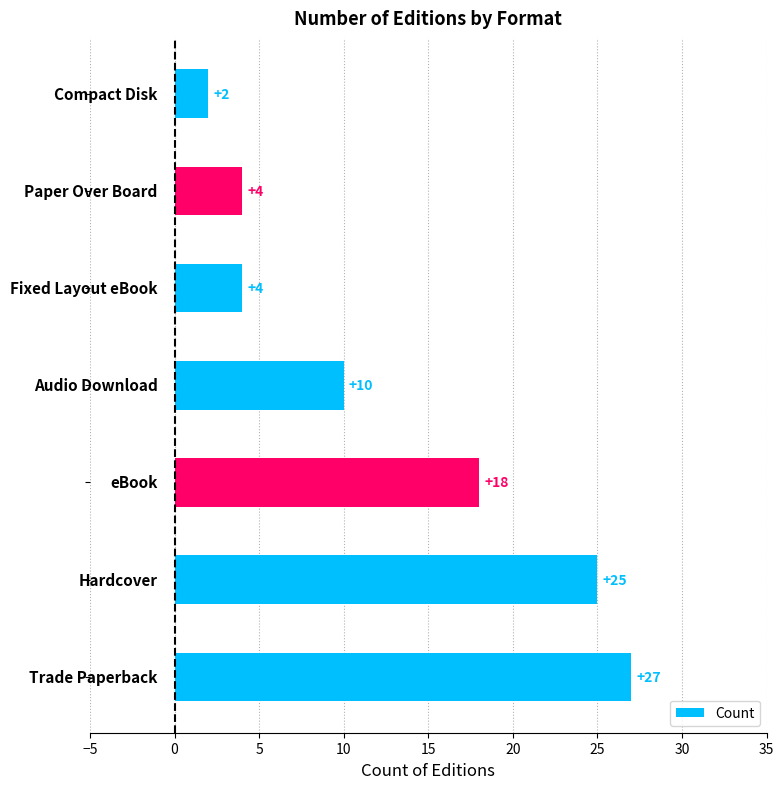

Are the bars grouped side by side (vs. stacked)?

No